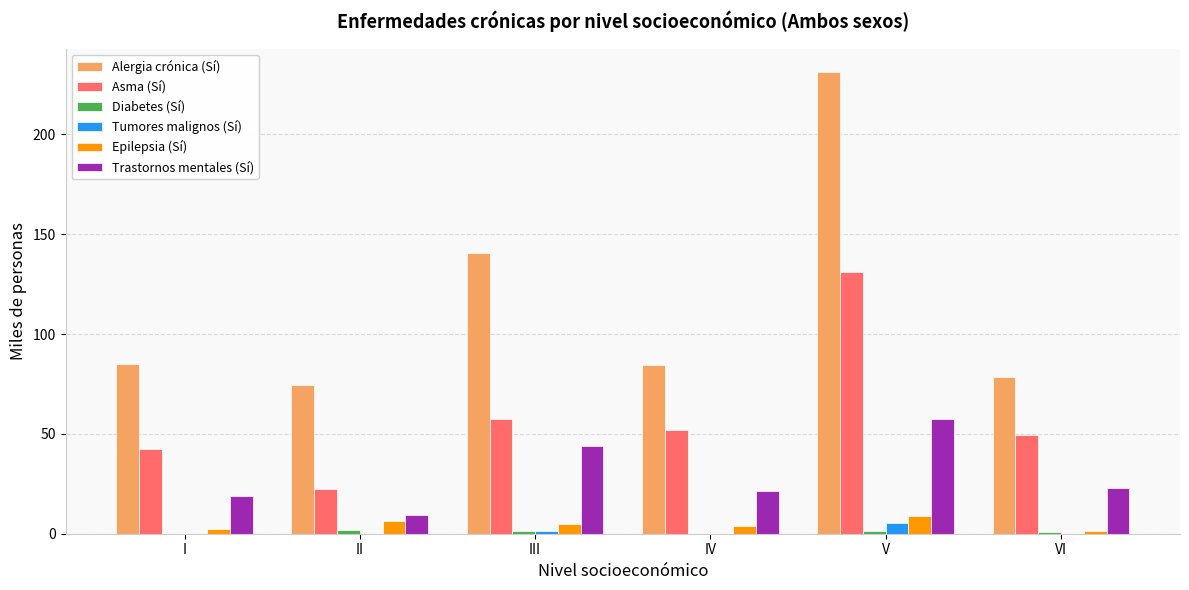

What is the total value across all series at I?

148.5